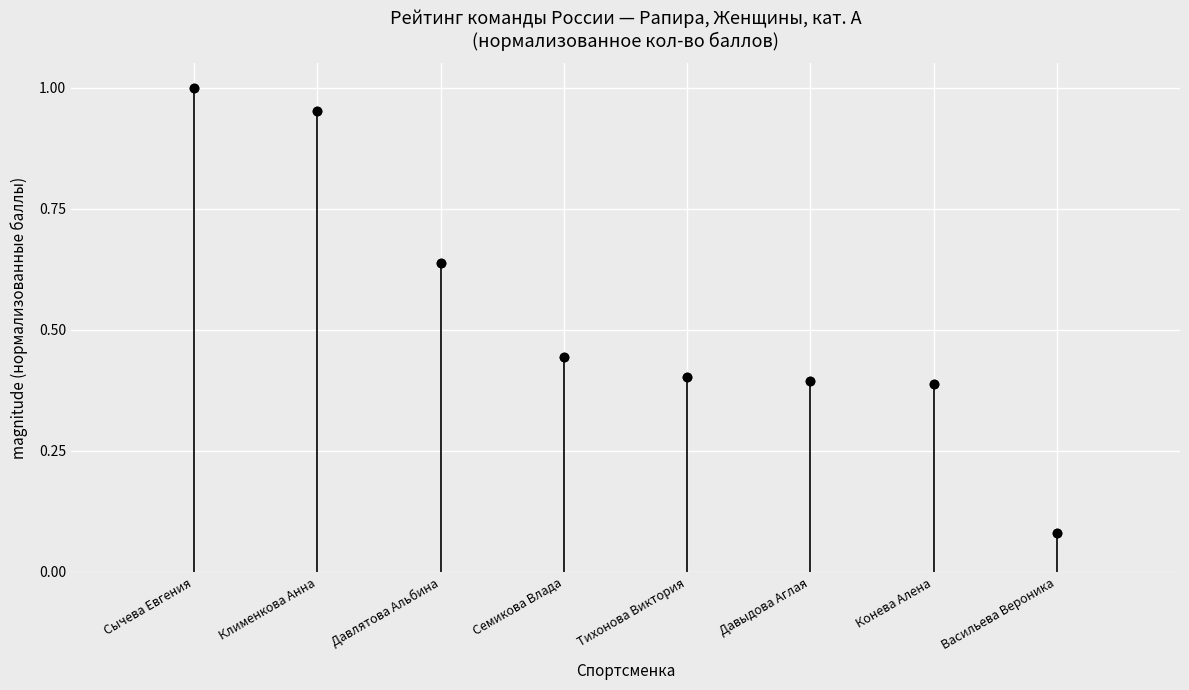

Between Конева Алена and Васильева Вероника, which is larger?

Конева Алена